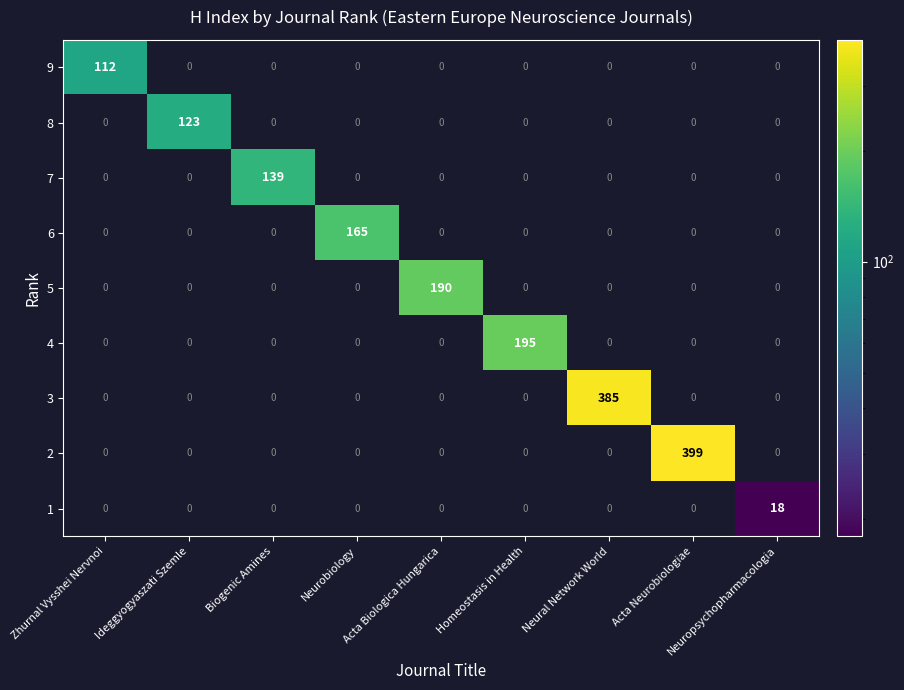

At how many categories does at least one series exceed 28?

8